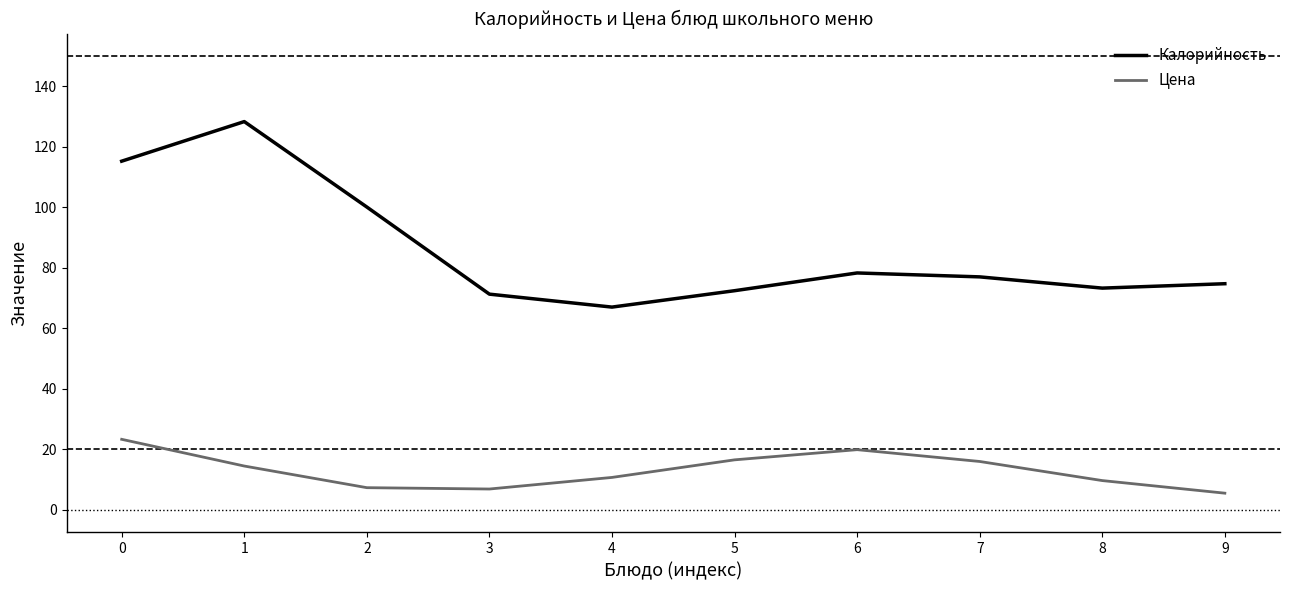

What is the difference between the maximum and minimum values in the Цена series?

17.8